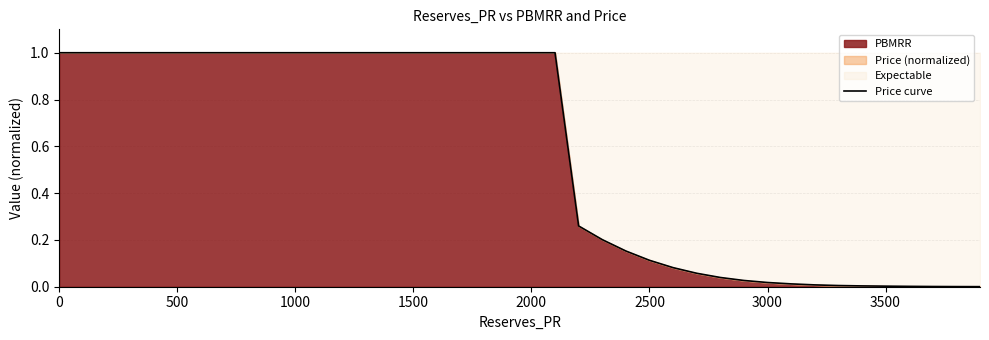

What is the sum of all values?

23.0